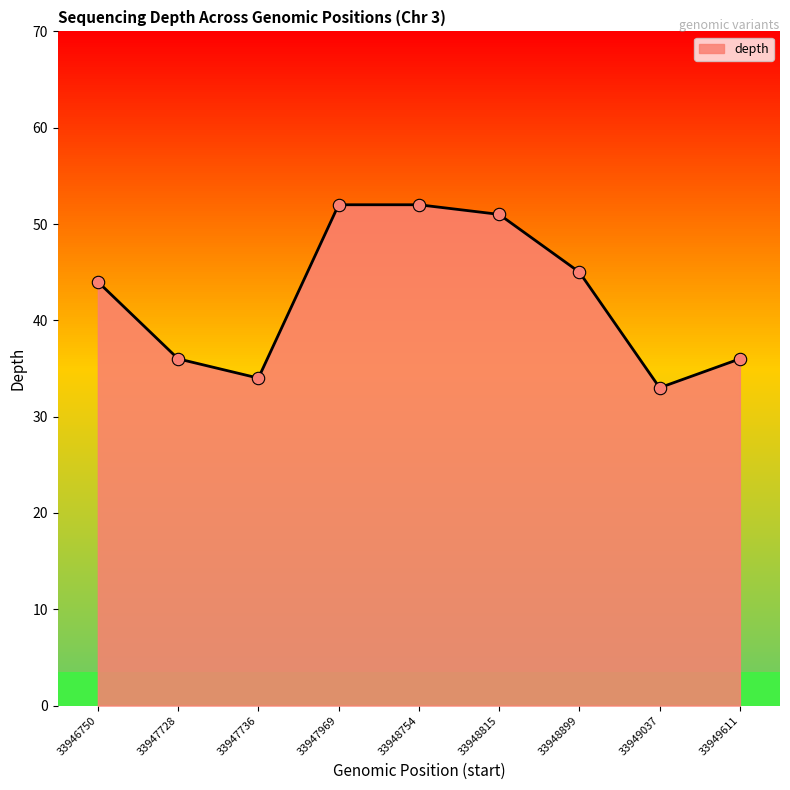

Approximately how many times larger is the value at 33948754 compared to 33948899?

1.2